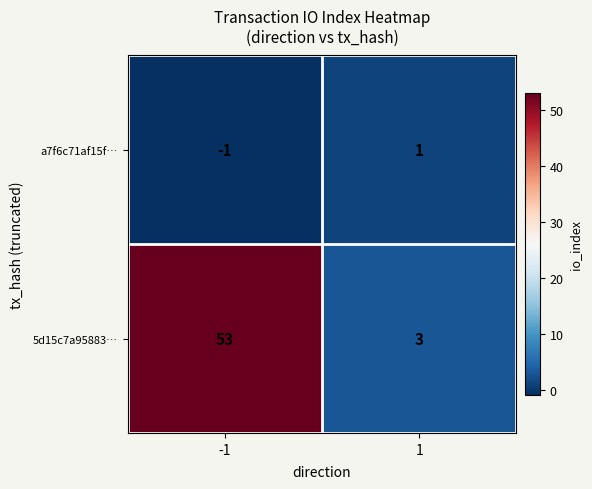

Between -1 and 1, which series saw the biggest shift?

5d15c7a95883…